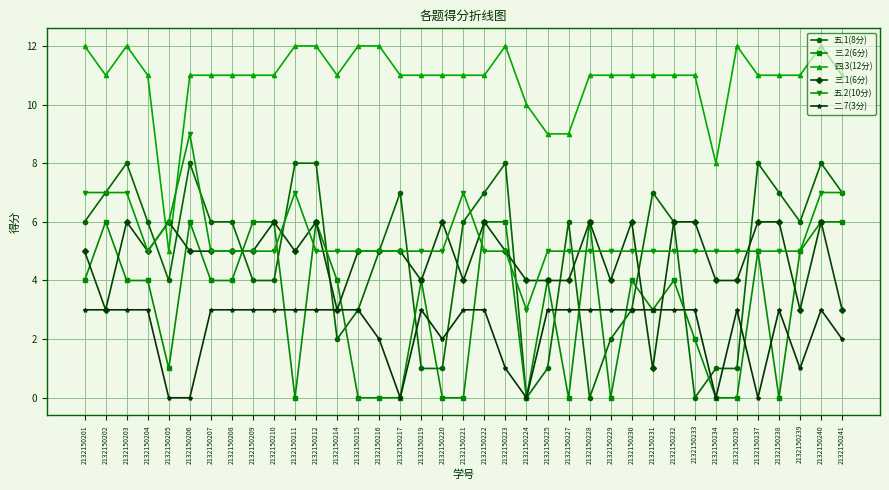

Count the number of data series in this chart.

6